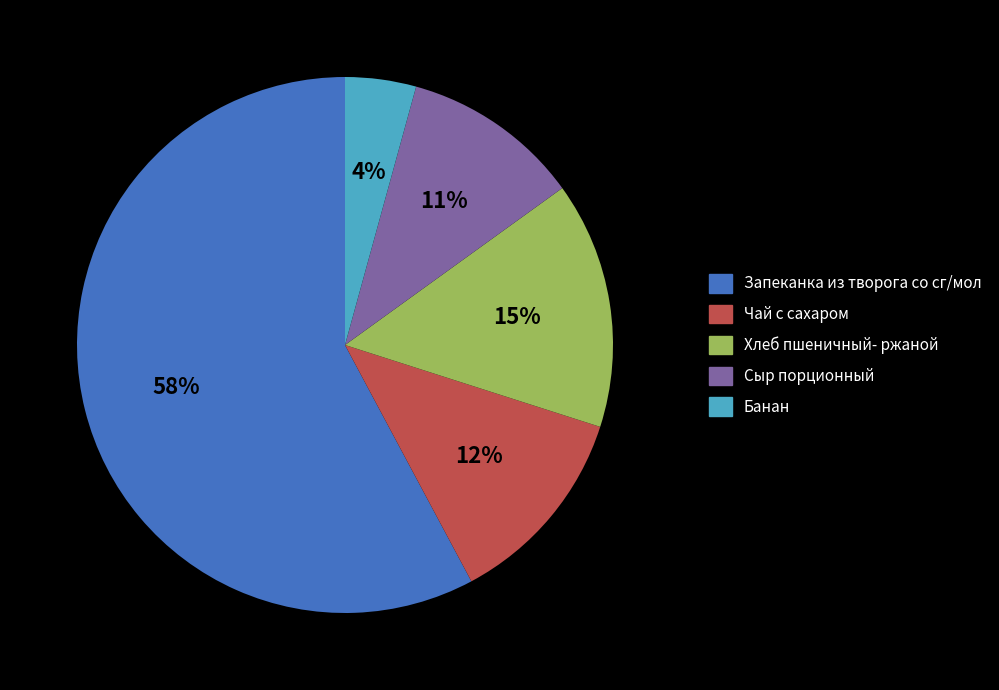

The Сыр порционный slice represents 22% of the pie. True or false?

False